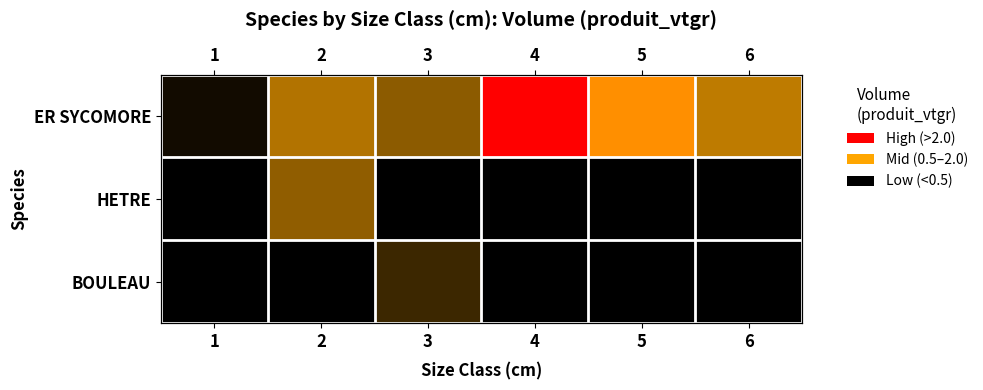

What is the maximum value shown in the chart?

2.9